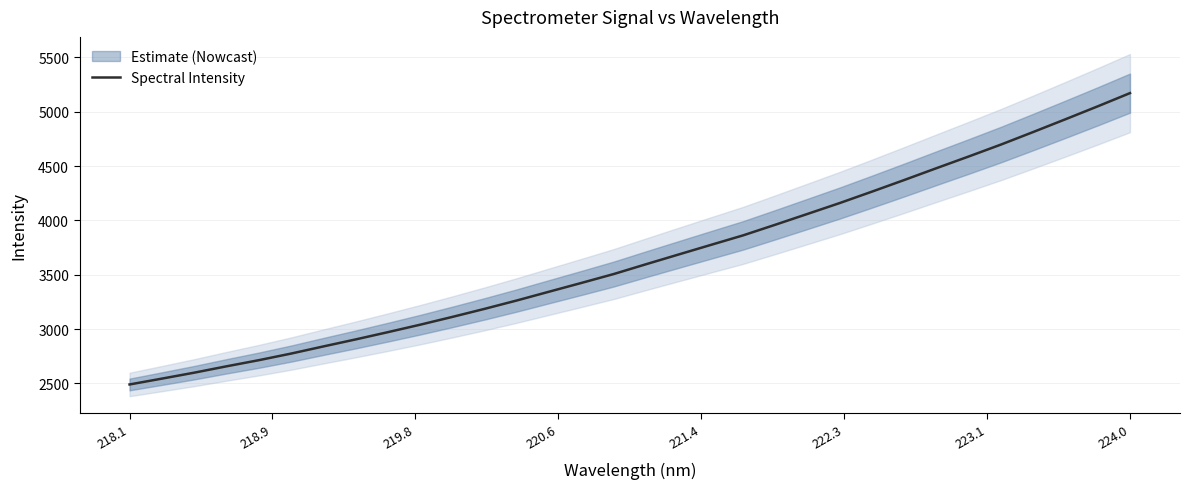

Does the chart have visible grid lines?

Yes